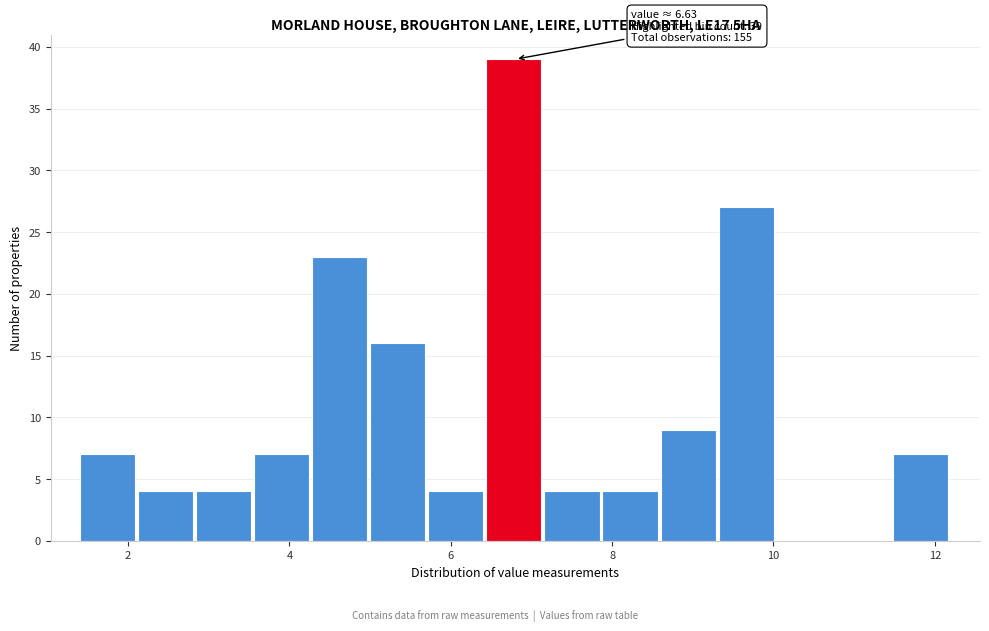

Read against the x-axis, roughly where is the centre of the tallest bar?

6.8